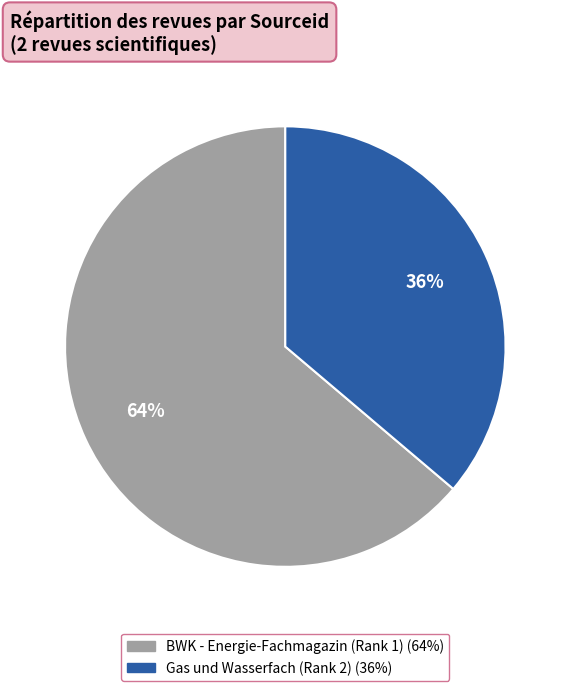

Approximately how many times larger is the value at BWK - Energie-Fachmagazin (Rank 1) compared to Gas und Wasserfach (Rank 2)?

1.8